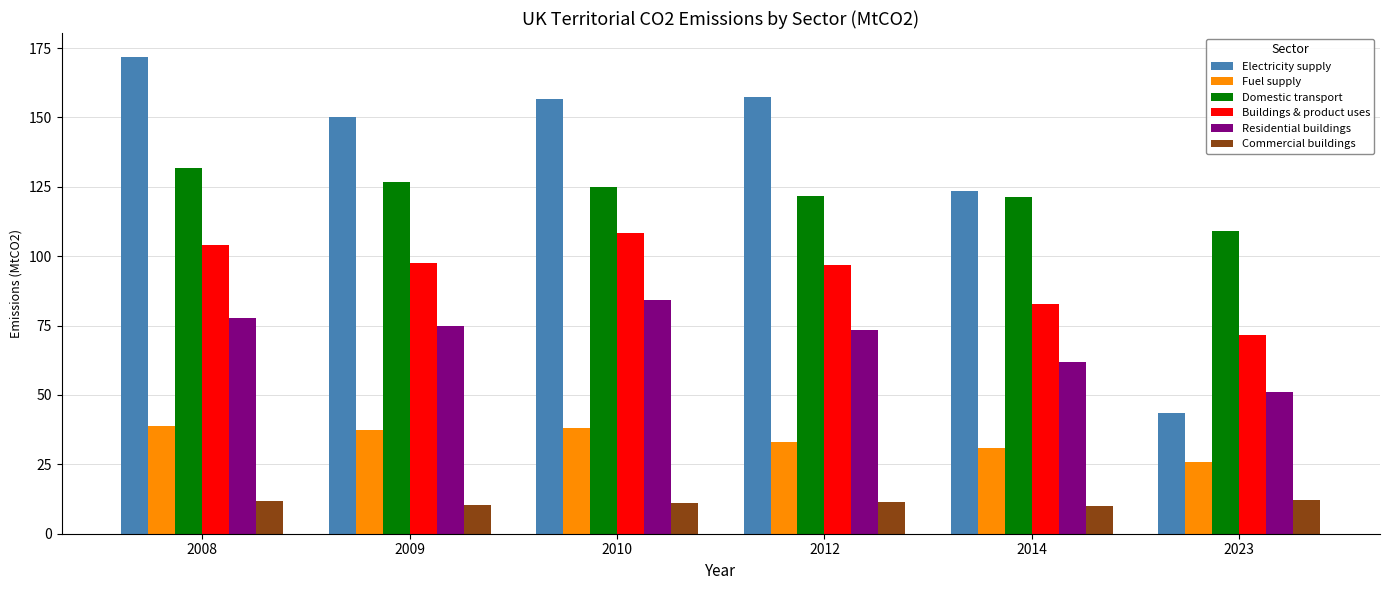

Is it true that Domestic transport equals 26.7 at 2009?

False